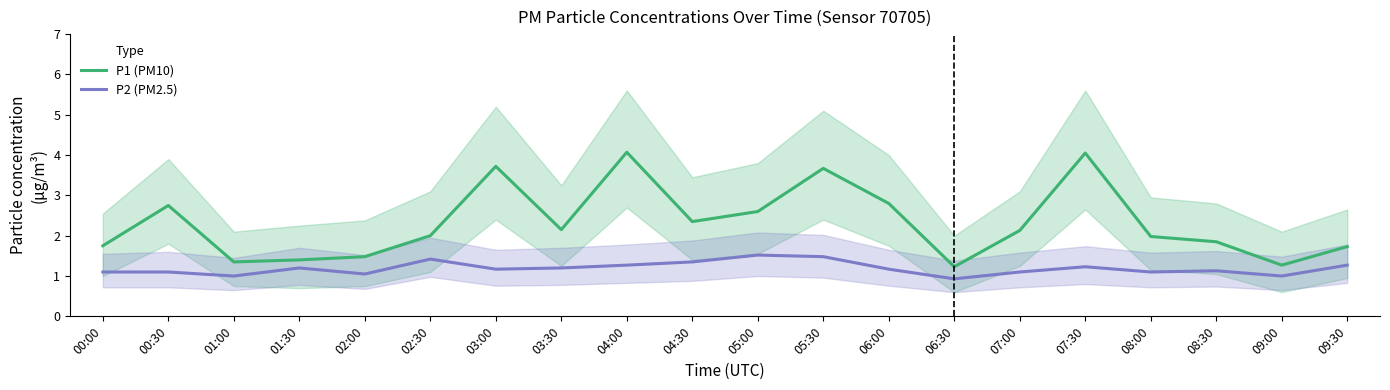

Reading left to right, what are all the values shown in this chart?

P1 (PM10): 1.8	2.8	1.4	1.4	1.5	2.0	3.7	2.1	4.1	2.4	2.6	3.7	2.8	1.2	2.1	4.0	2.0	1.9	1.3	1.7
P2 (PM2.5): 1.1	1.1	1.0	1.2	1.1	1.4	1.2	1.2	1.3	1.4	1.5	1.5	1.2	0.9	1.1	1.2	1.1	1.1	1.0	1.3